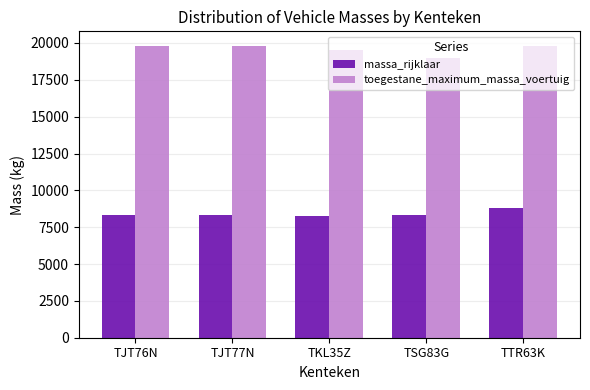

What position from the right is TJT77N?

4